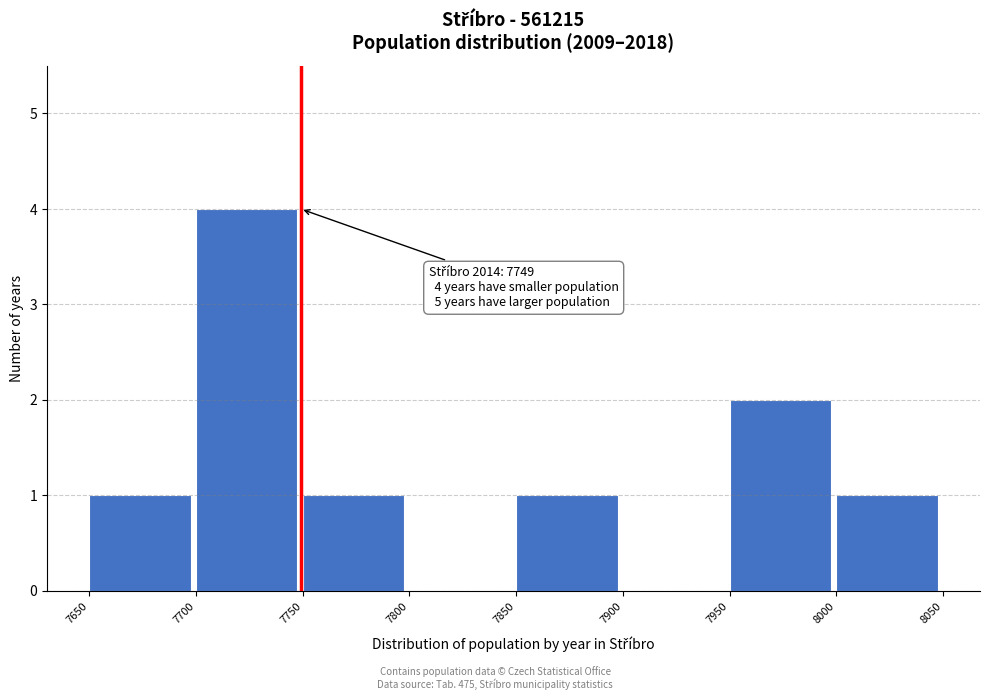

Which range on the x-axis has the tallest bar?

7700 to 7750